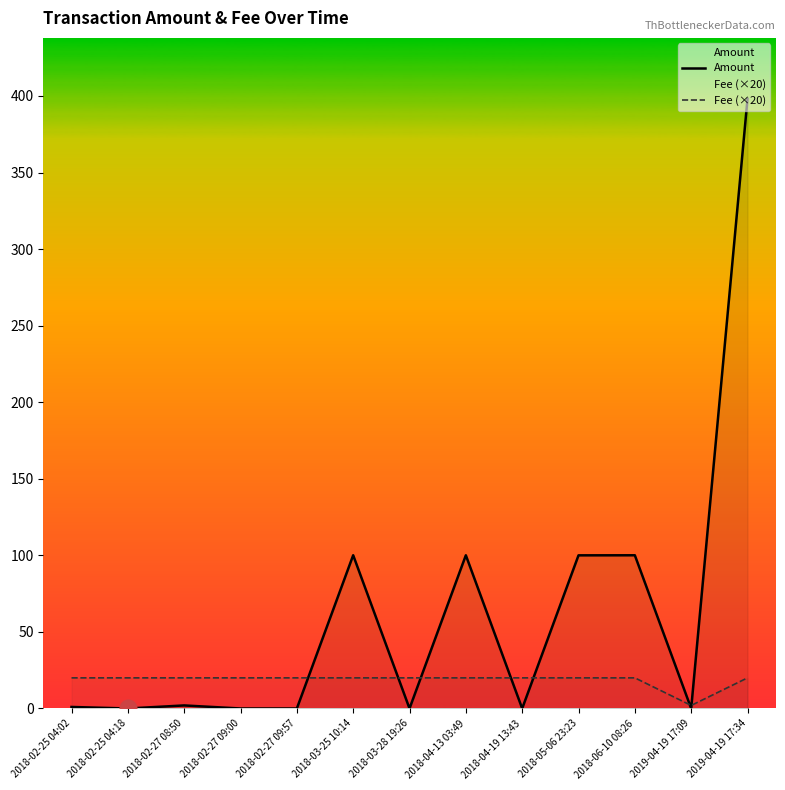

Is the value of Fee (×20) at 2018-03-25 10:14 greater than the value of Amount at 2018-03-25 10:14?

No